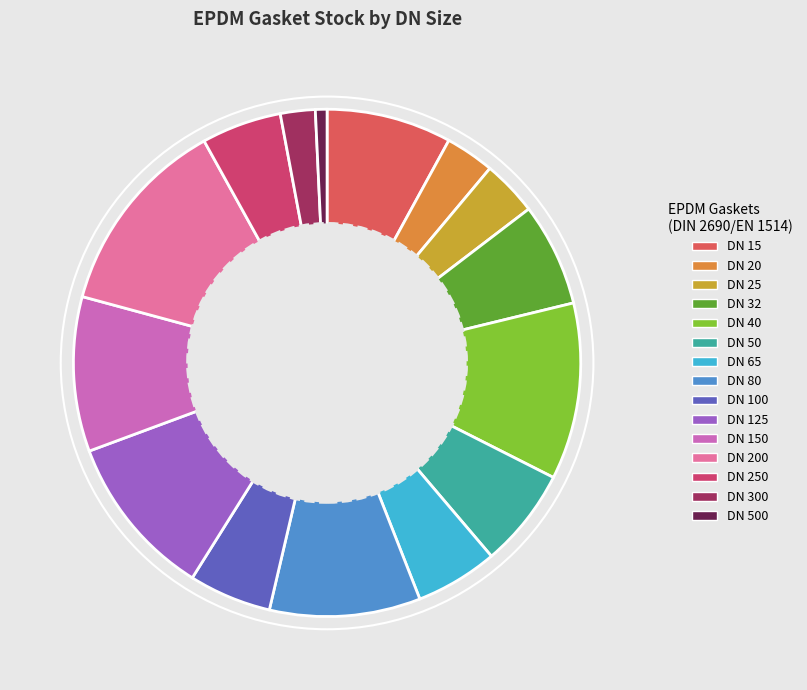

What is the change in value from DN 125 to DN 200?

+28